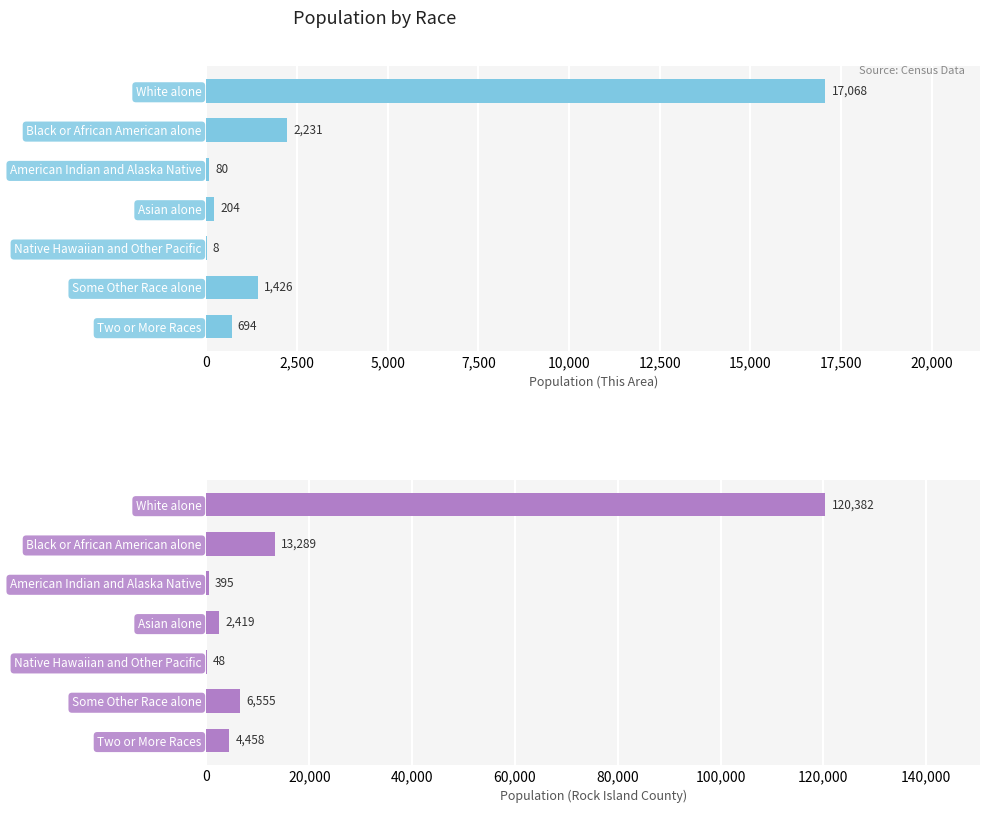

Which has a higher value, 12,500 or 10,000?

12,500